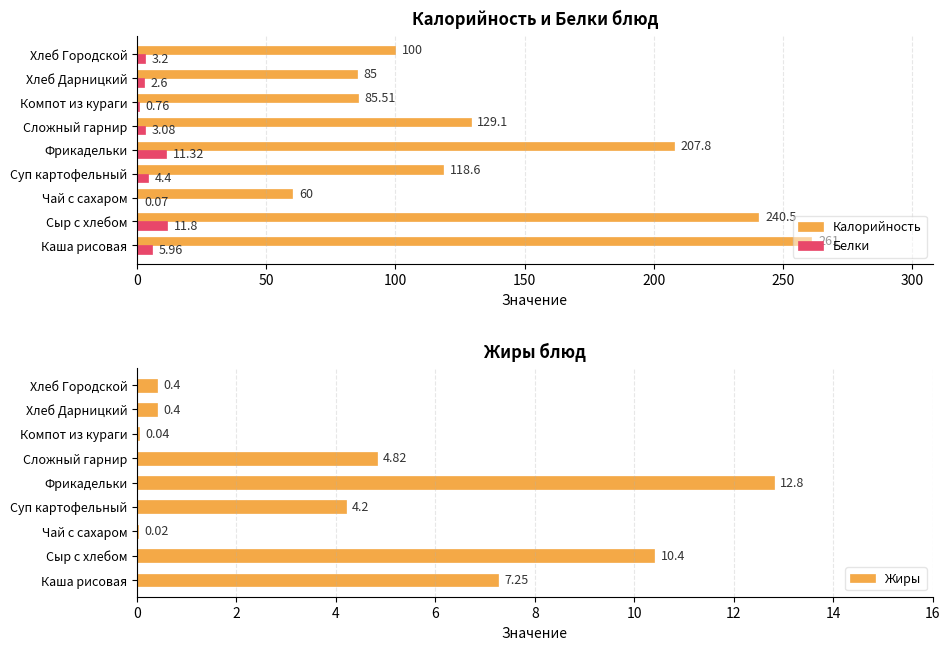

How many series are shown in this chart?

3